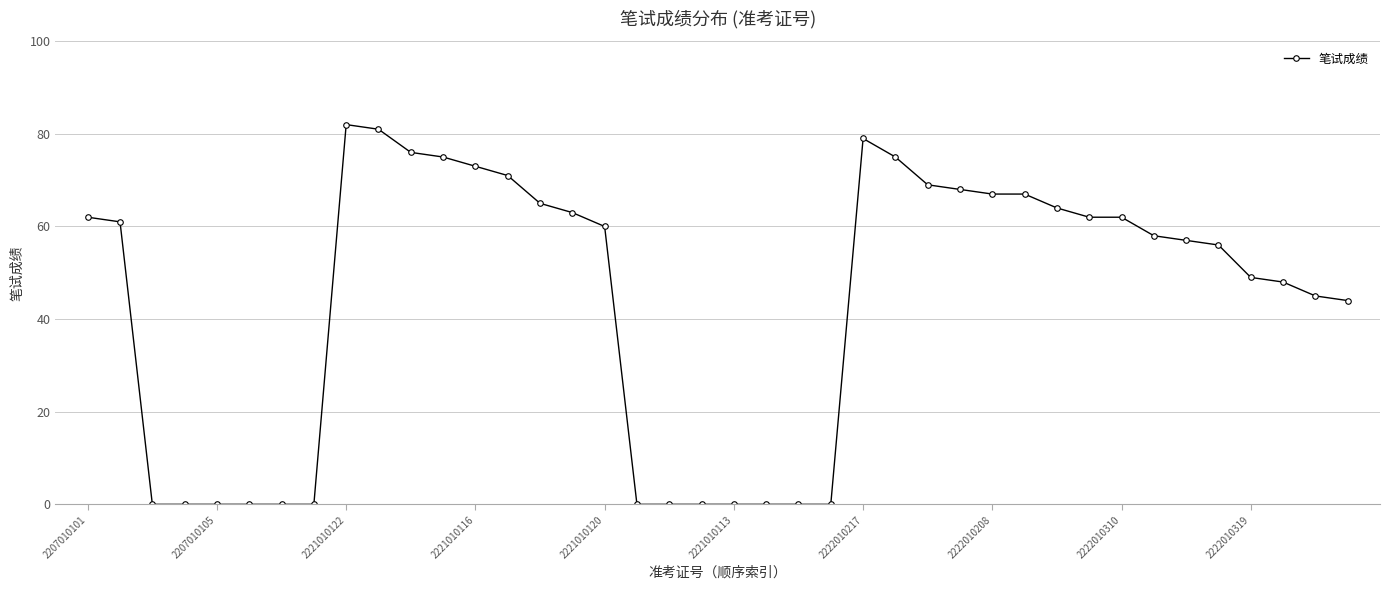

True or false: there are more than 1 points higher than both neighbors.

True